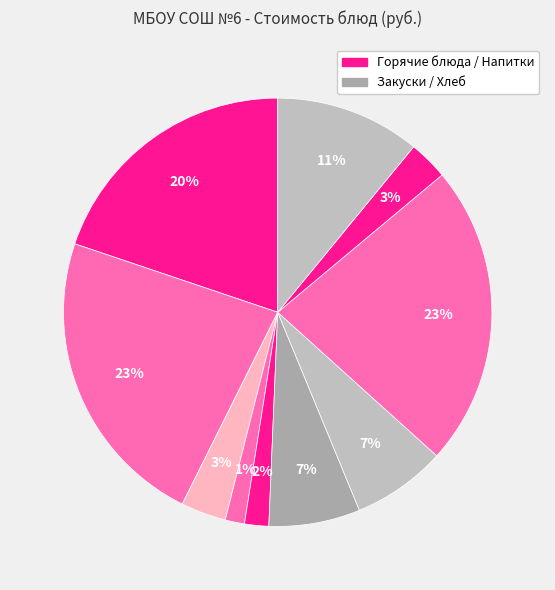

How many segments does this pie chart have?

10